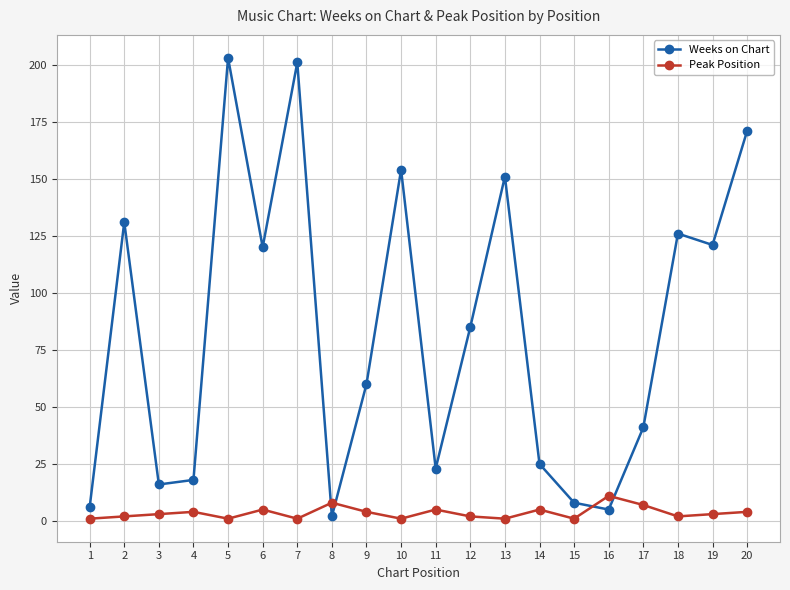

Reading right to left, extract all data points from this chart.

Weeks on Chart: 171	121	126	41	5	8	25	151	85	23	154	60	2	201	120	203	18	16	131	6
Peak Position: 4	3	2	7	11	1	5	1	2	5	1	4	8	1	5	1	4	3	2	1